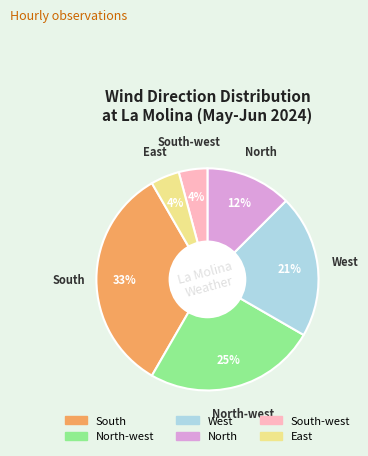

To the nearest percent, what is the average slice percentage?

17%